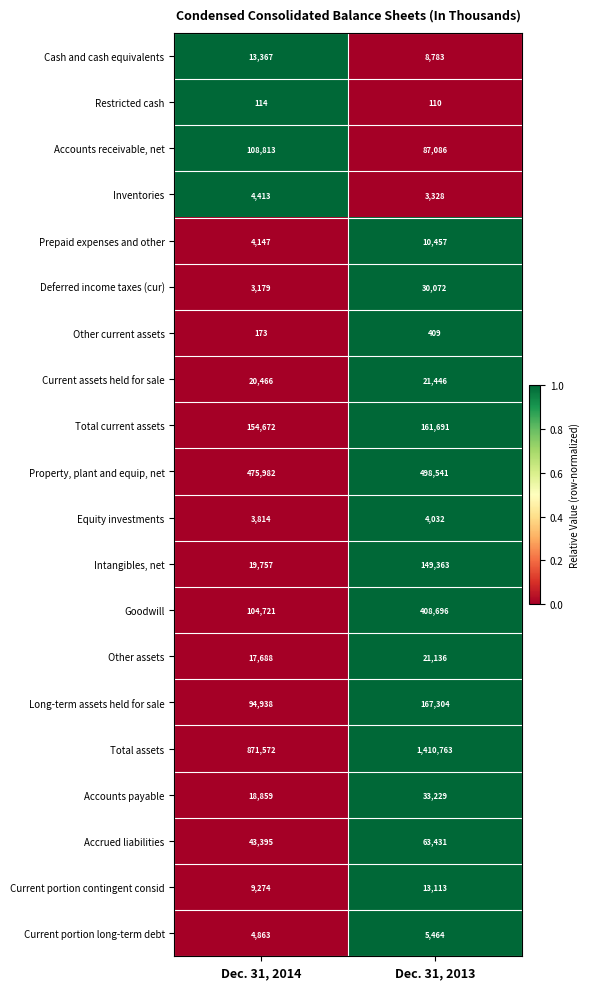

At which label is Accrued liabilities closest to 53413?

Dec. 31, 2014